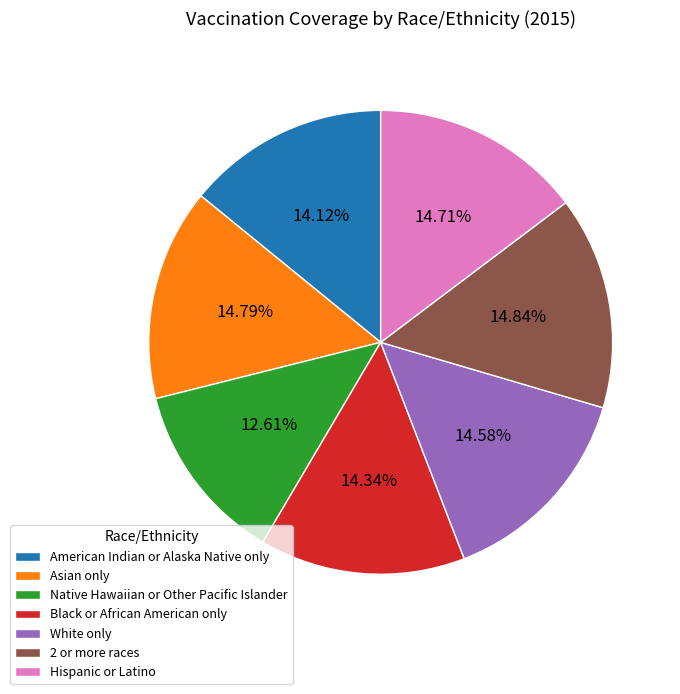

What is the ratio of the value at Native Hawaiian or Other Pacific Islander to the value at Hispanic or Latino?

0.9